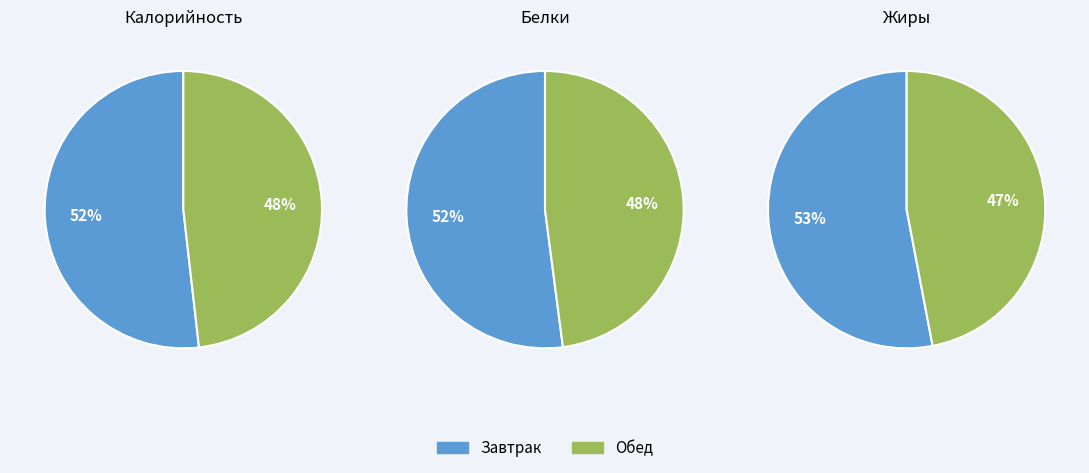

True or false: Салат из св.капусты accounts for 1% of the total.

False